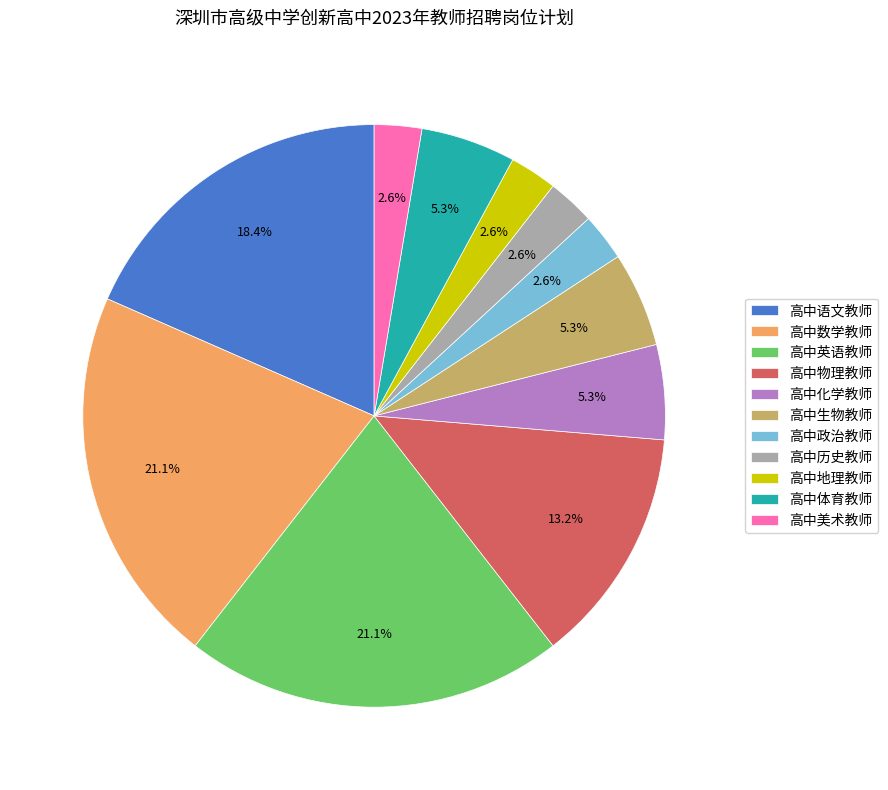

What is the ratio of the value at 高中数学教师 to the value at 高中语文教师?

1.1